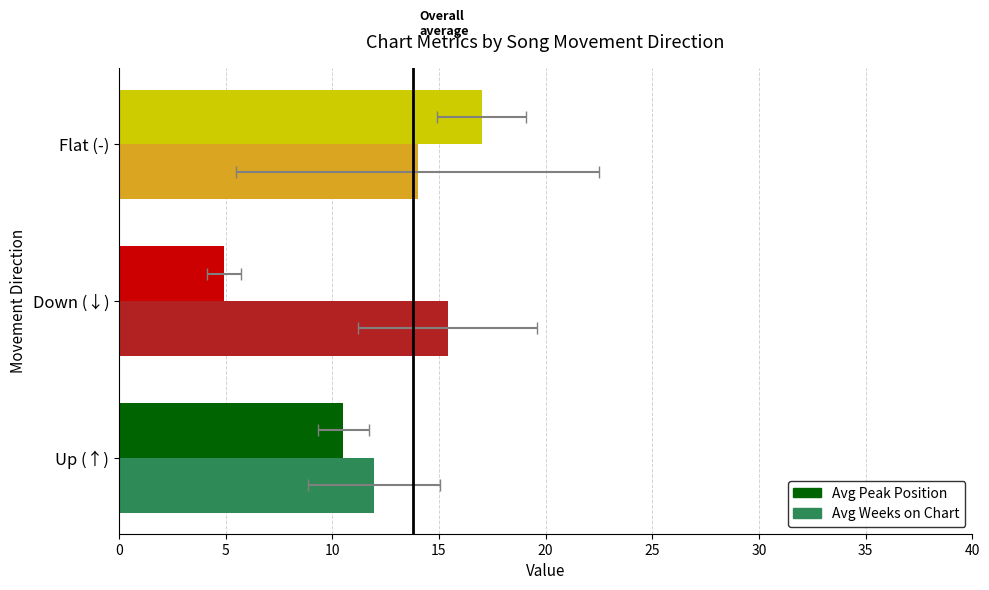

What is the difference between the highest and lowest values at Flat (-)?

3.0